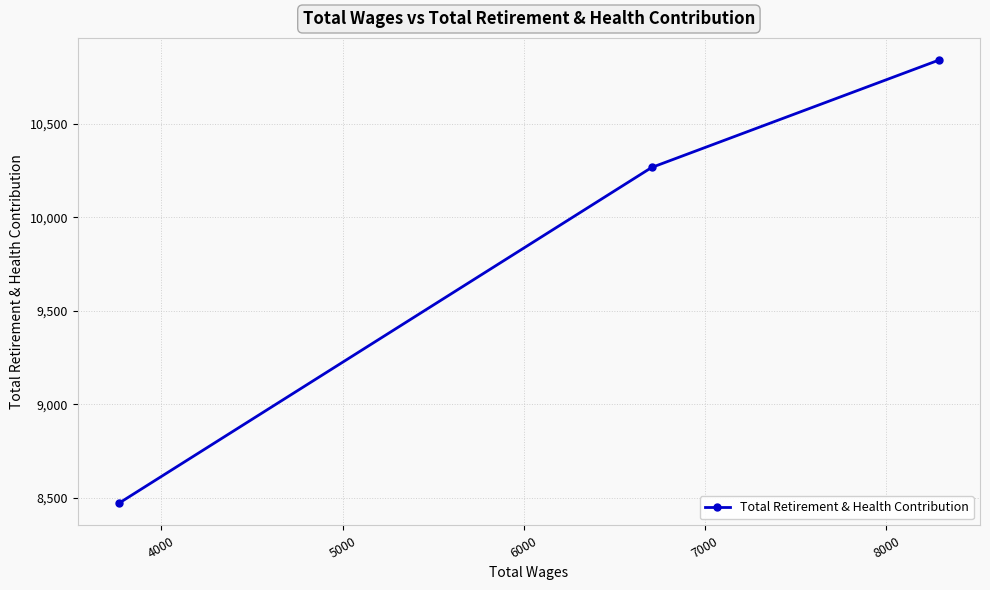

Is this an area chart (filled region under the line)?

No